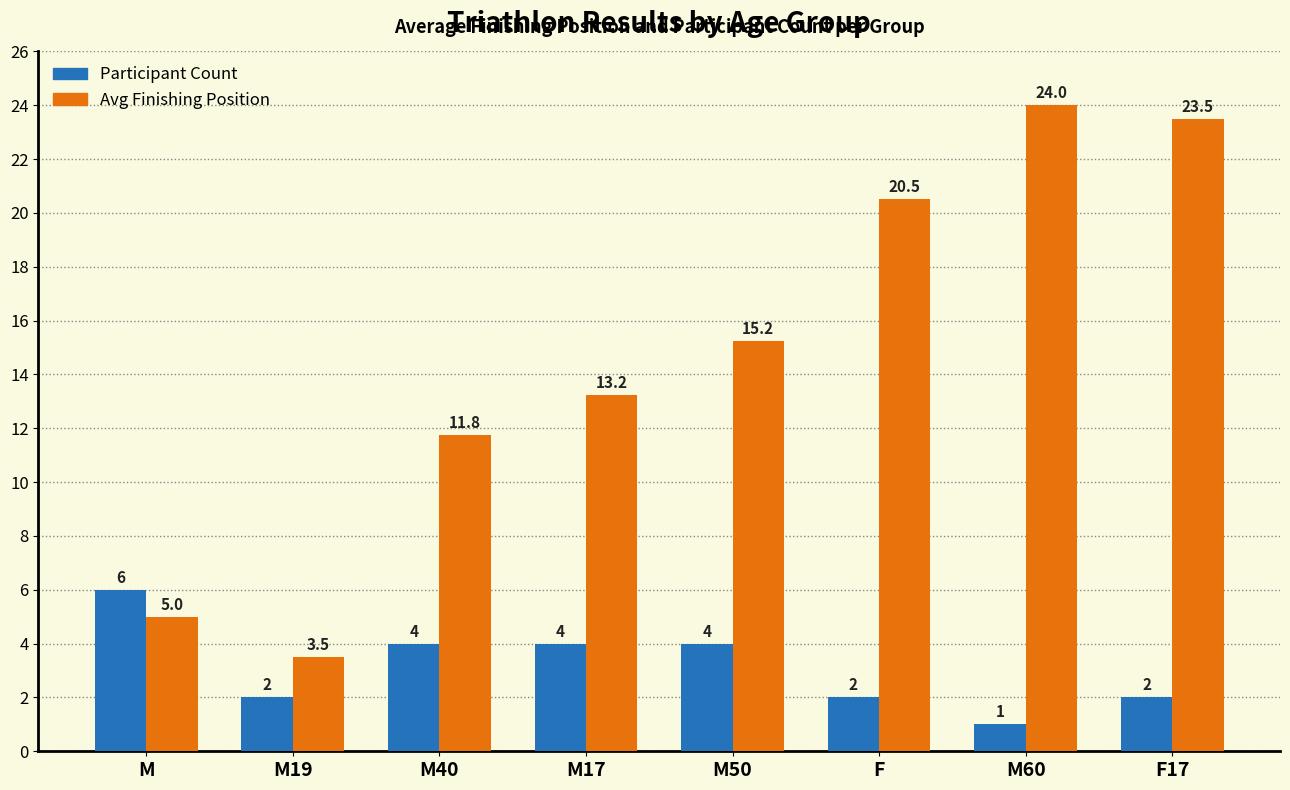

How many groups of bars are there?

8